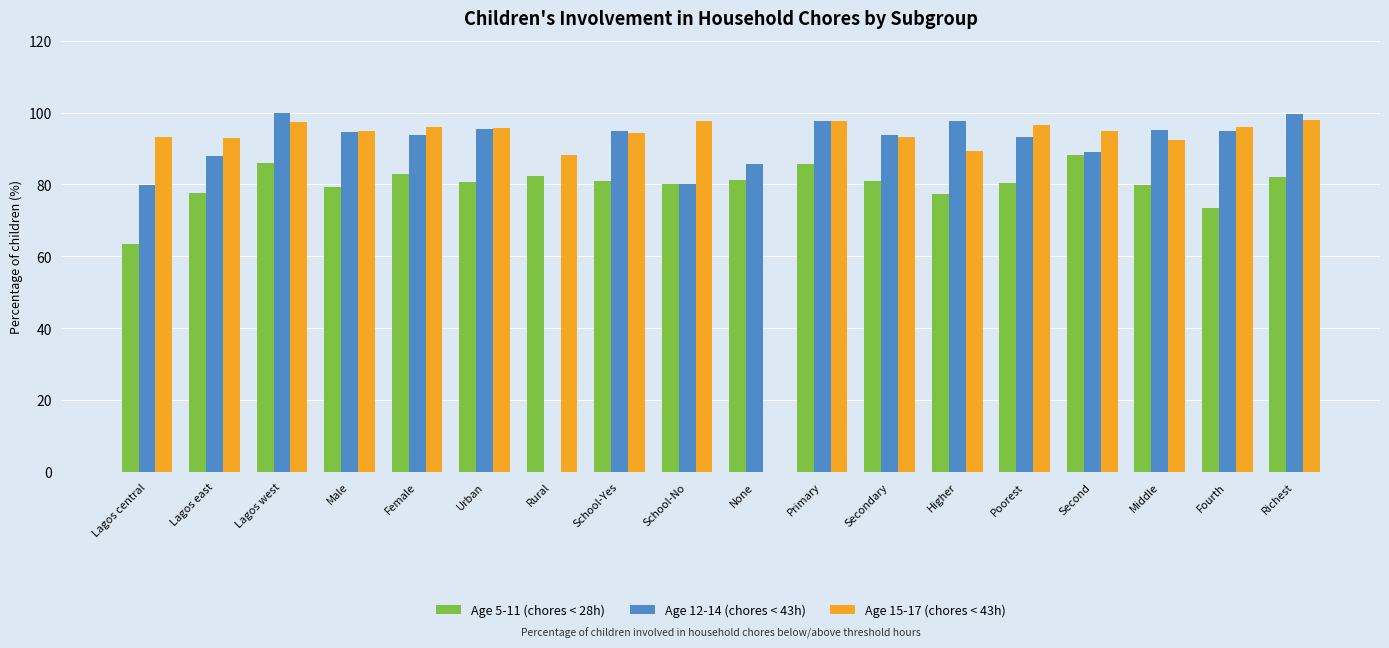

What position from the right is Primary?

8